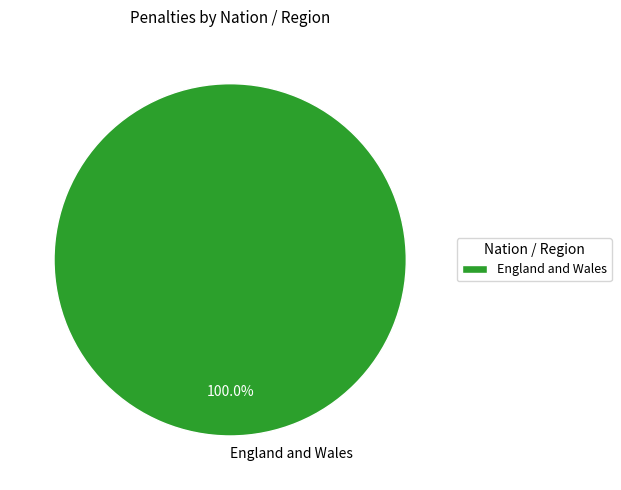

Does England and Wales represent more than half of the total?

Yes